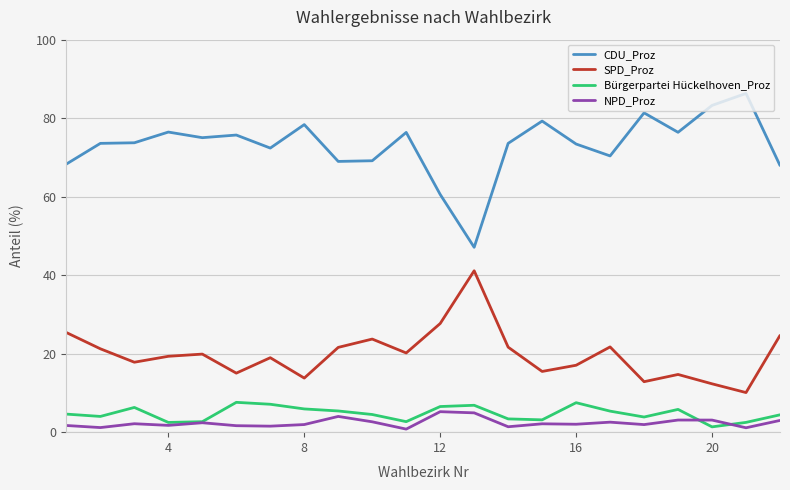

Does the chart have visible grid lines?

Yes